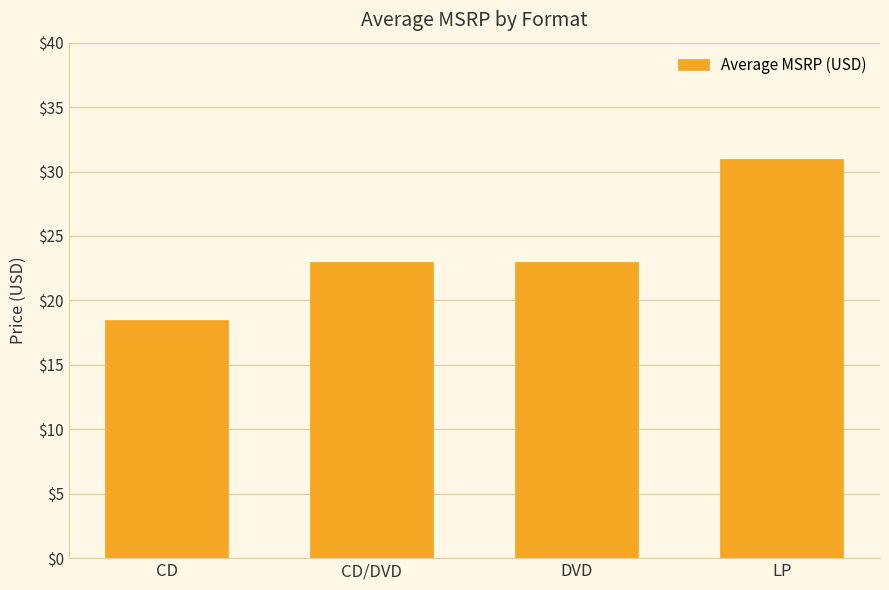

Does the chart contain any negative values?

No